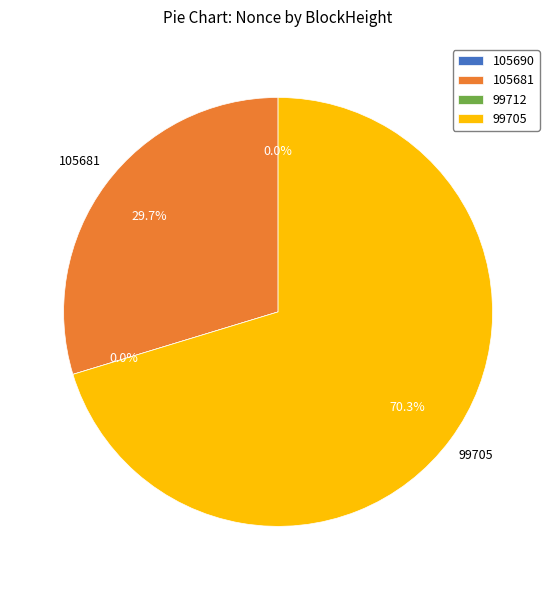

What is the total percentage of 99705 and 99712?

70.3%